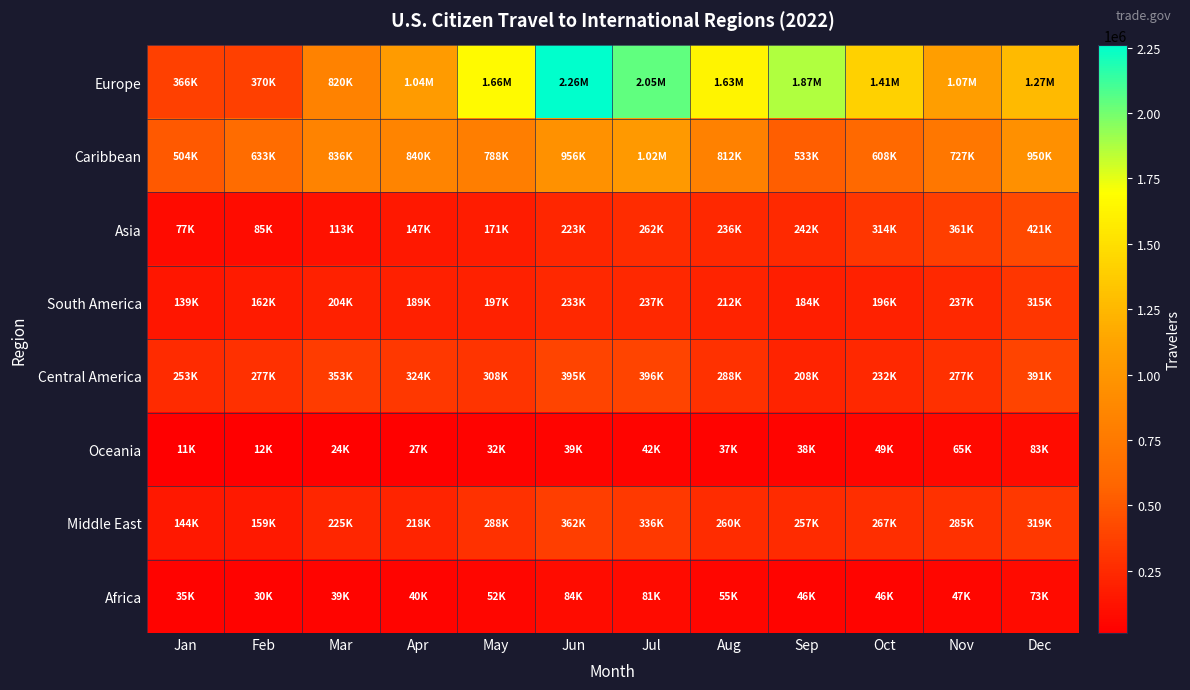

Which label corresponds to the largest value in the chart?

Jun